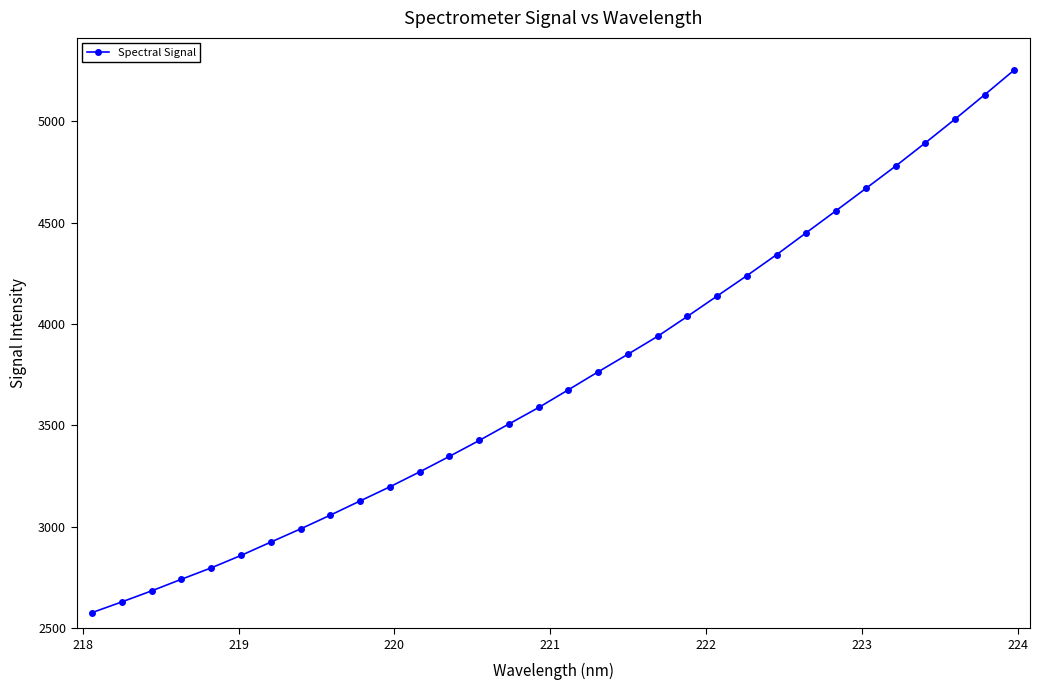

How many data points are less than 3676?

16